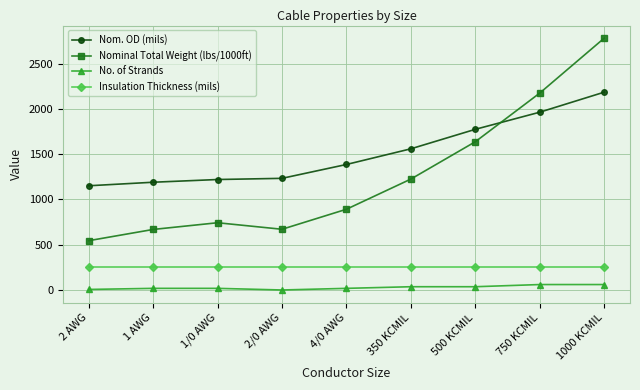

What is the spread (max minus min) of values at 2 AWG?

1144